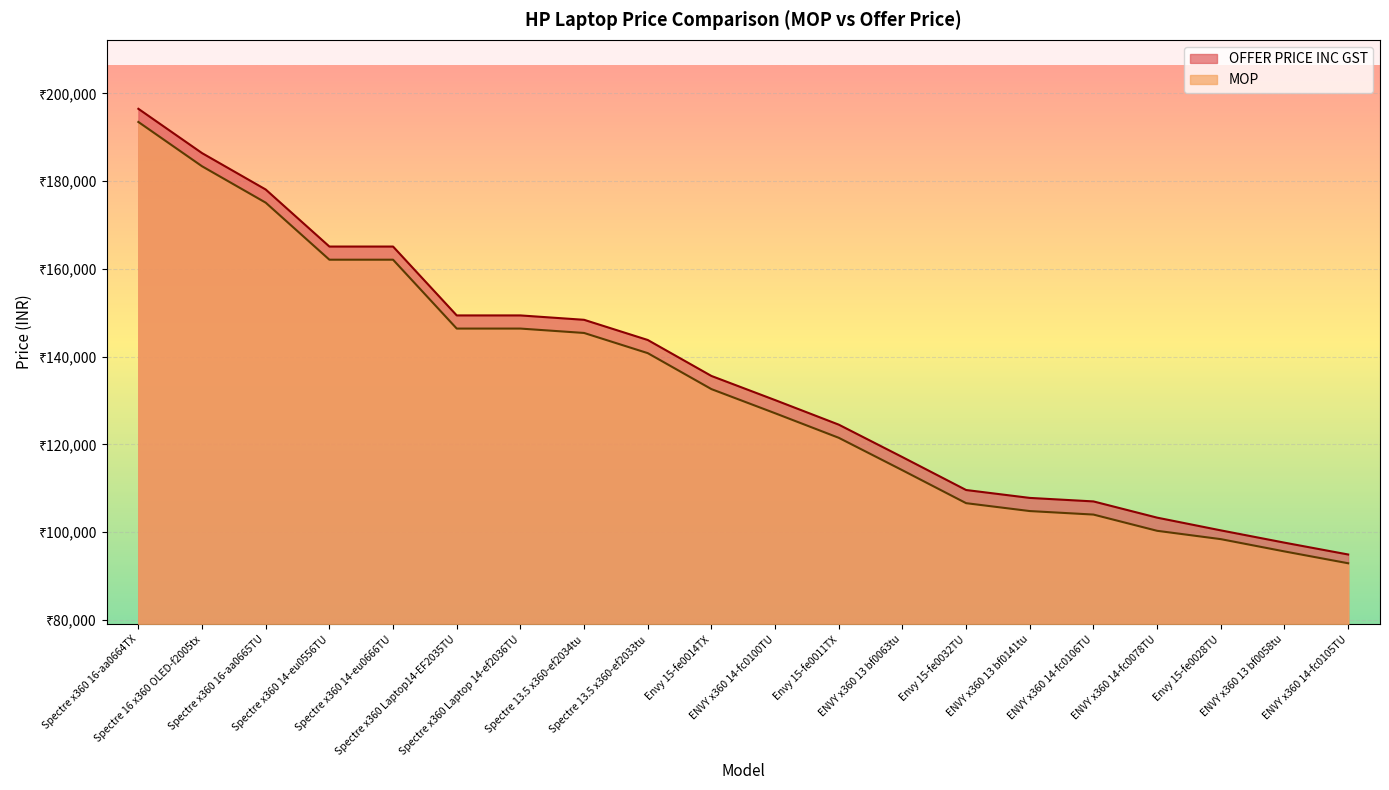

True or false: OFFER PRICE INC GST and MOP cross at least once.

False